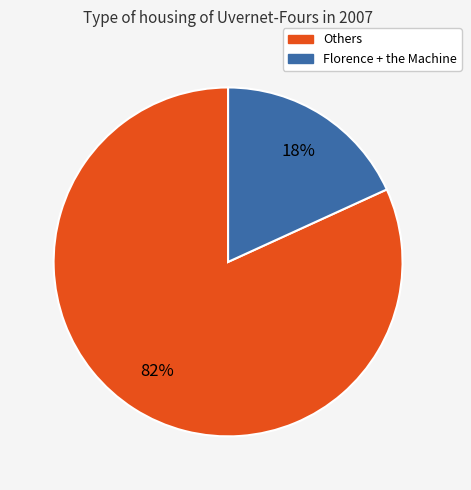

To the nearest percent, what is the difference between the largest and smallest slice percentages?

64%